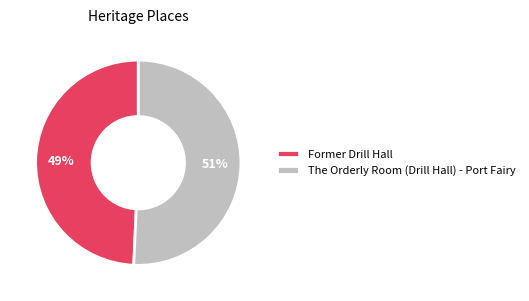

How many slices are in this pie chart?

2